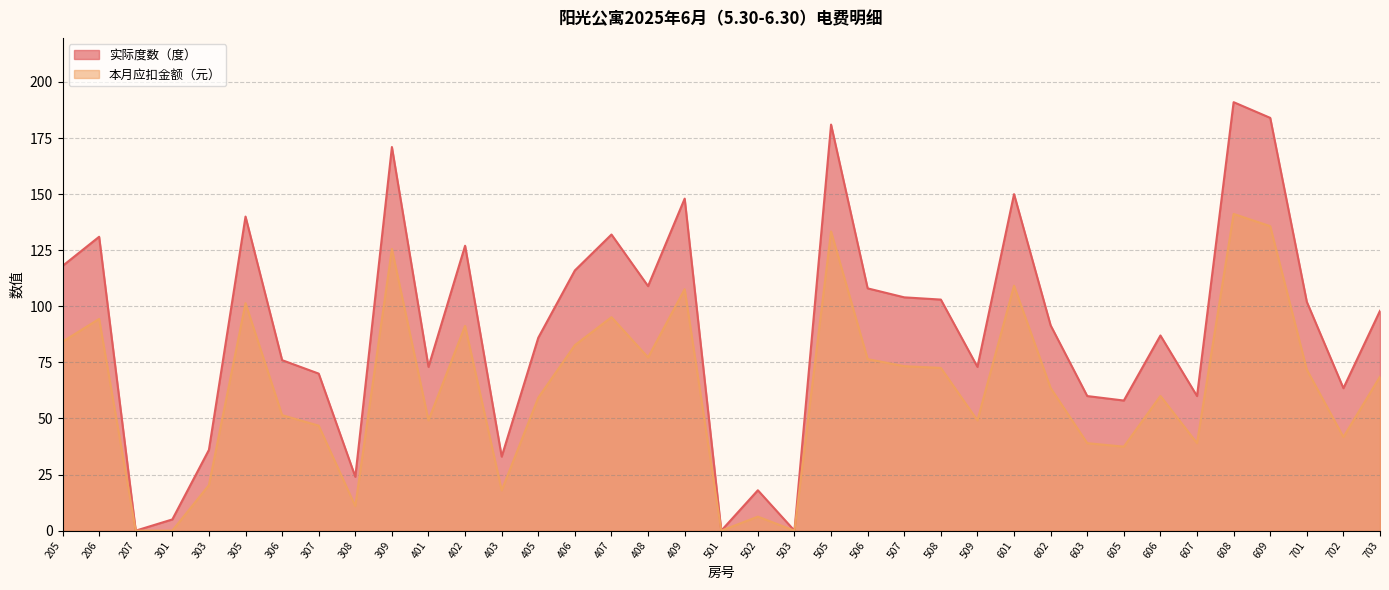

How many lines are shown in the chart?

2